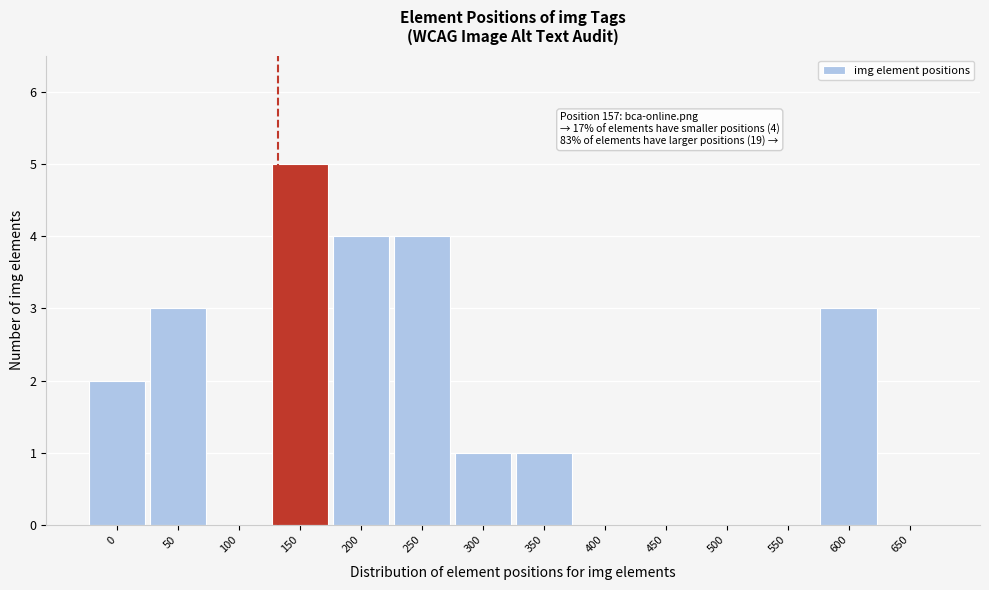

Reading left to right, transcribe all the data shown in this chart.

0=2	50=3	100=0	150=5	200=4	250=4	300=1	350=1	400=0	450=0	500=0	550=0	600=3	650=0